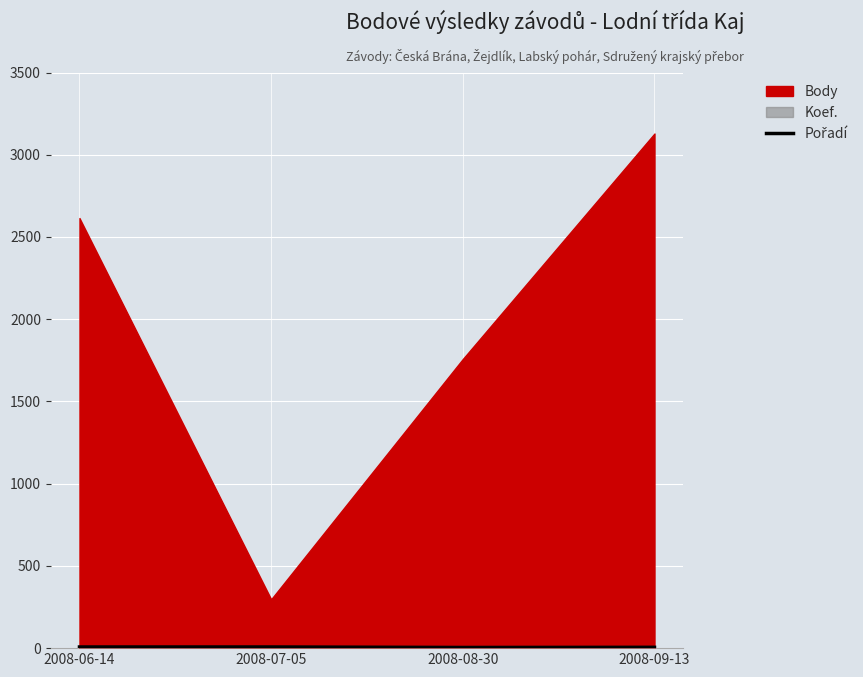

Approximately how many times larger is the value at 2008-08-30 compared to 2008-06-14?

0.6